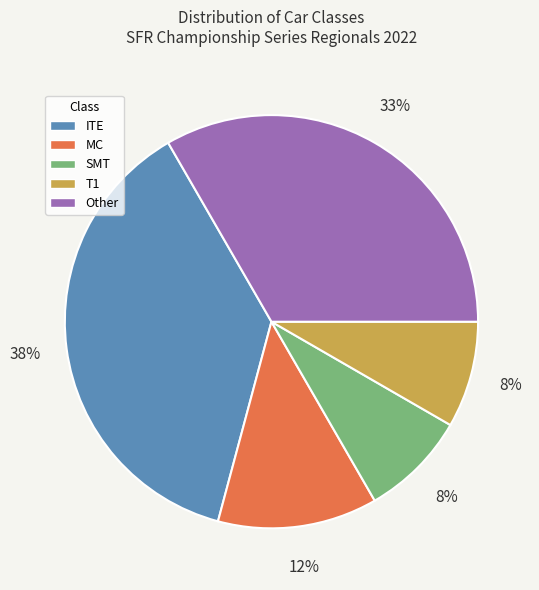

Which category has the biggest portion of the pie?

ITE